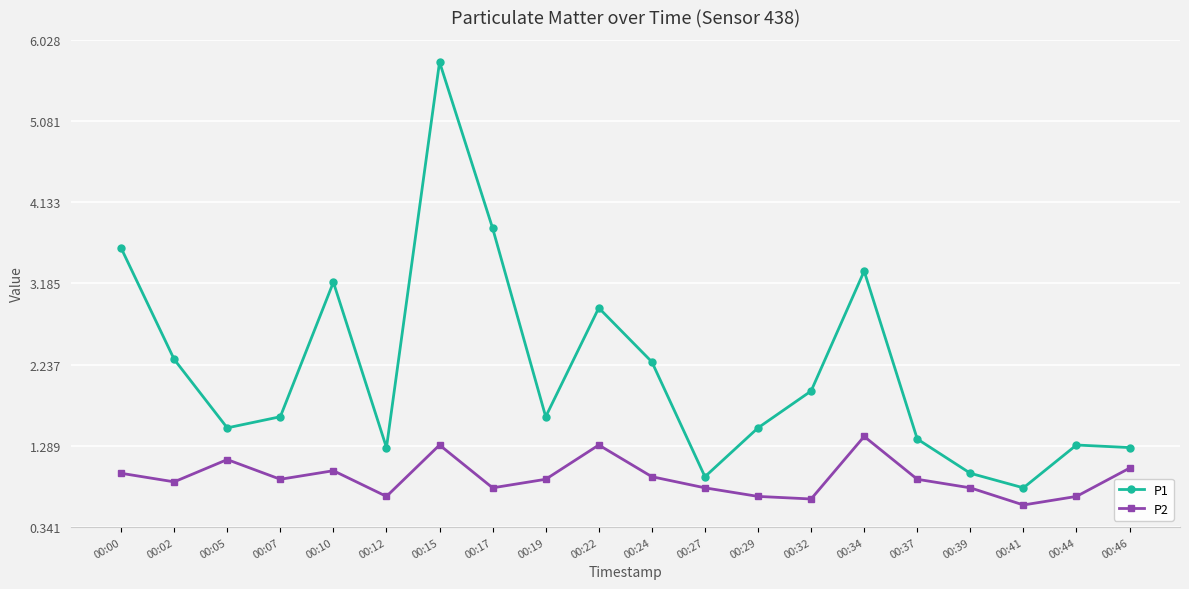

True or false: P1 and P2 intersect in this chart.

False